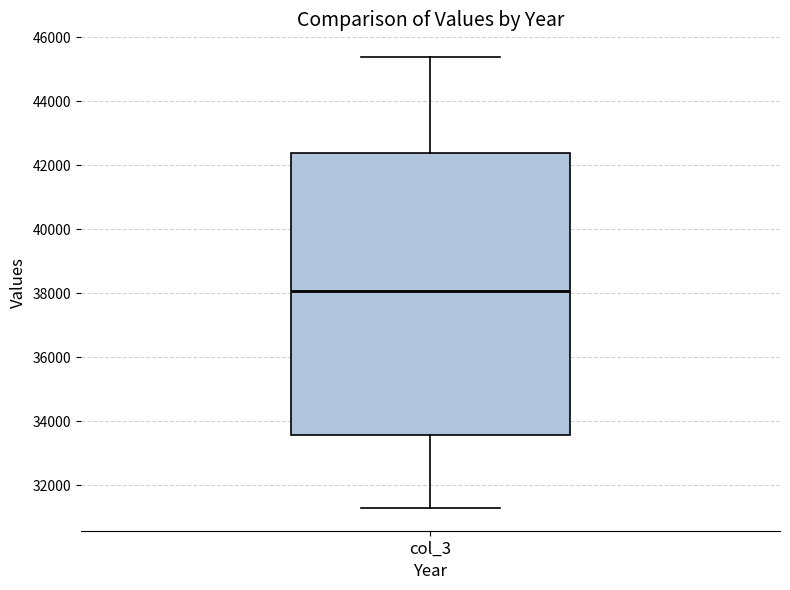

Read this box plot against the y-axis: the position of the median line, the range covered by the box, and the ends of both whiskers. The values are not printed on the chart, so give them approximately, as read against the axis.

median 38000, box 33600 to 42400, whiskers 31200 to 45400